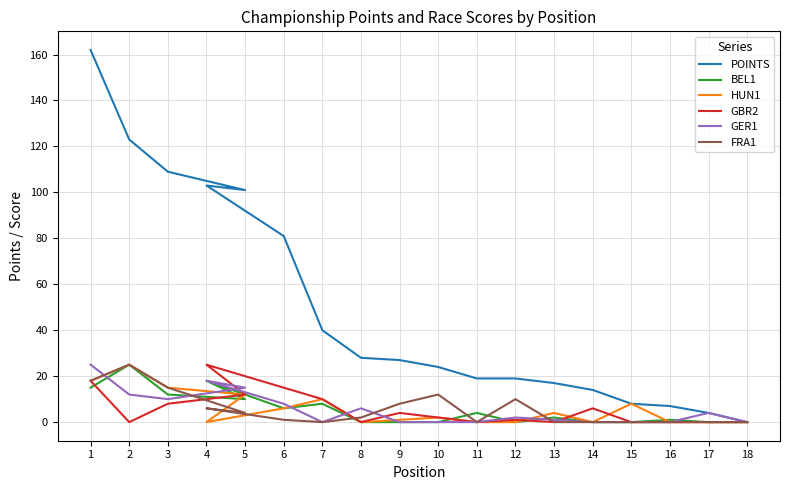

What is the average value of the GER1 series?

6